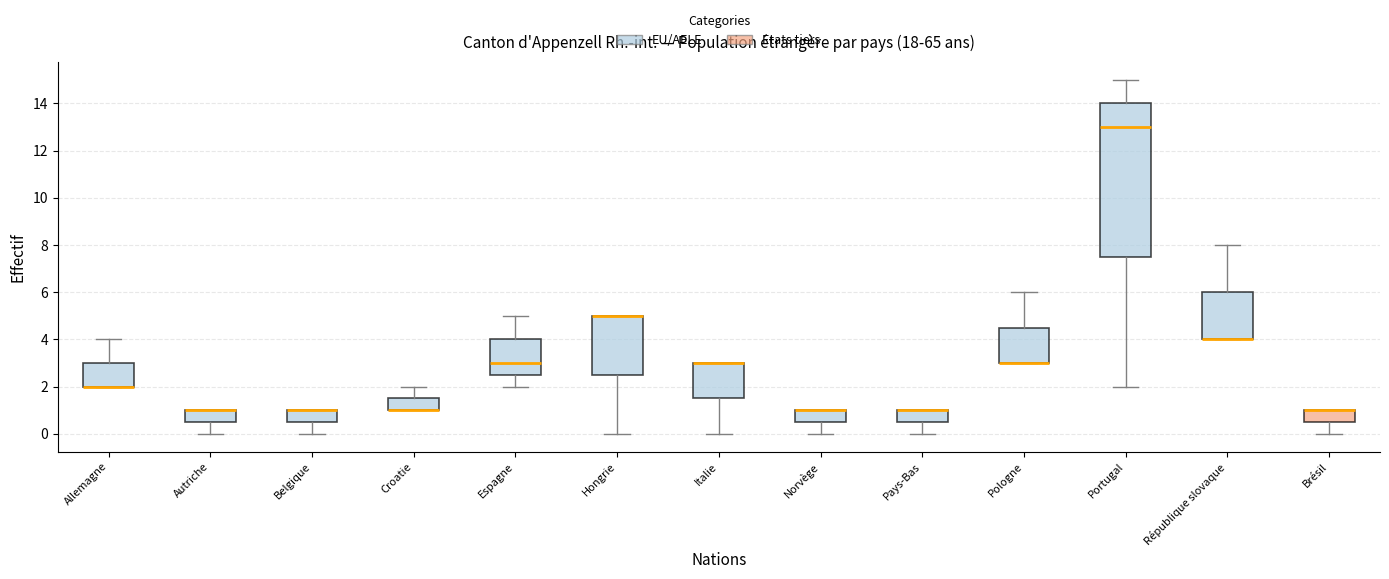

Comparing the boxes themselves (not the whiskers), which one is the tallest?

Portugal